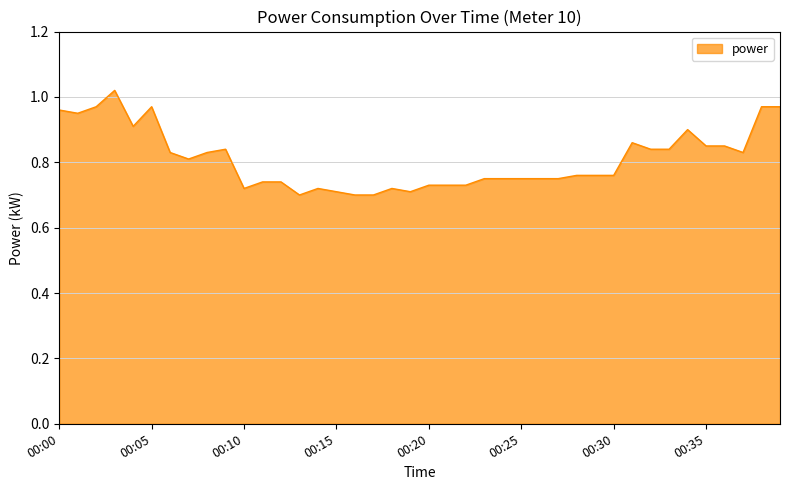

What is the difference between the maximum and minimum values?

0.3